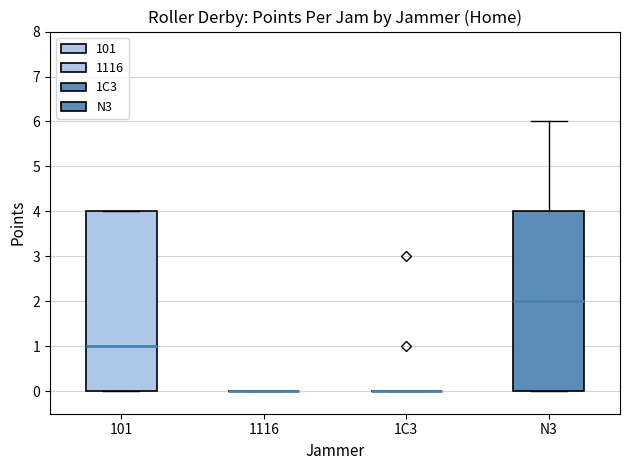

Reading left to right, read every box against the y-axis: the position of its median line, the range the box covers, and the ends of its whiskers. The values are not printed on the chart, so give them approximately, as read against the axis.

101: median 1, box 0 to 4, whiskers 0 to 4
1116: box collapsed to a line at 0, whiskers 0 to 0
1C3: box collapsed to a line at 0, whiskers 0 to 0
N3: median 2, box 0 to 4, whiskers 0 to 6